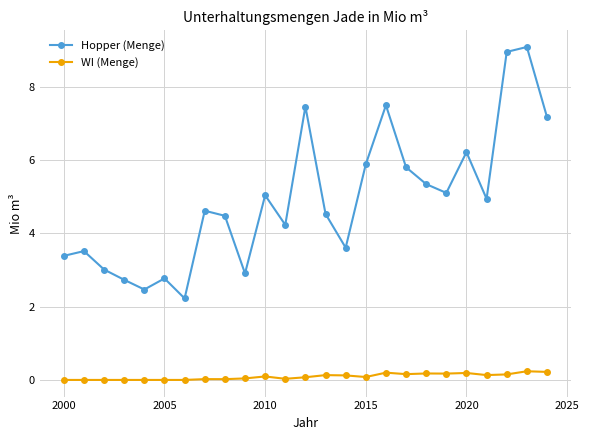

True or false: Hopper (Menge) and WI (Menge) cross at least once.

False